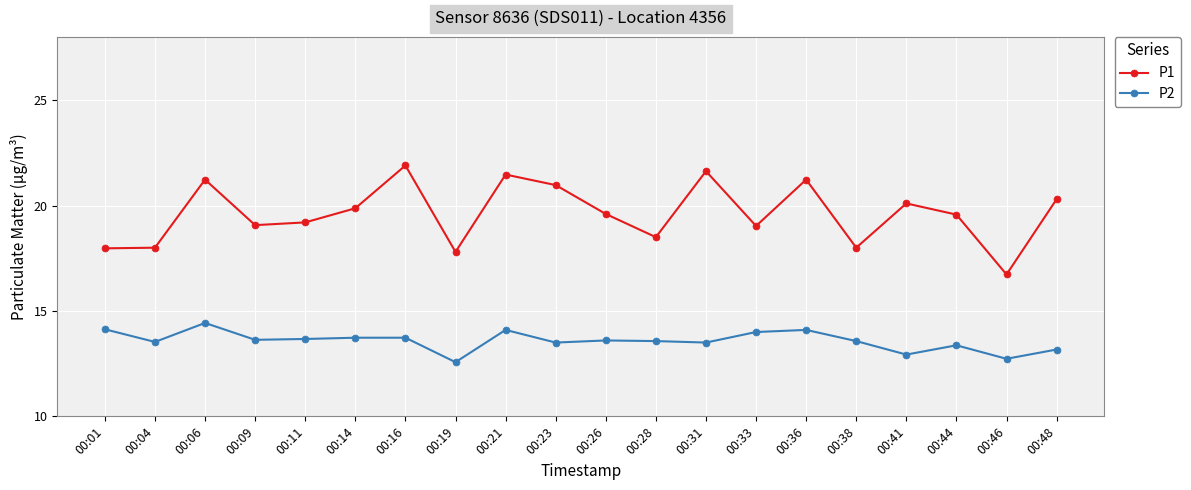

At how many categories does at least one series exceed 13?

20